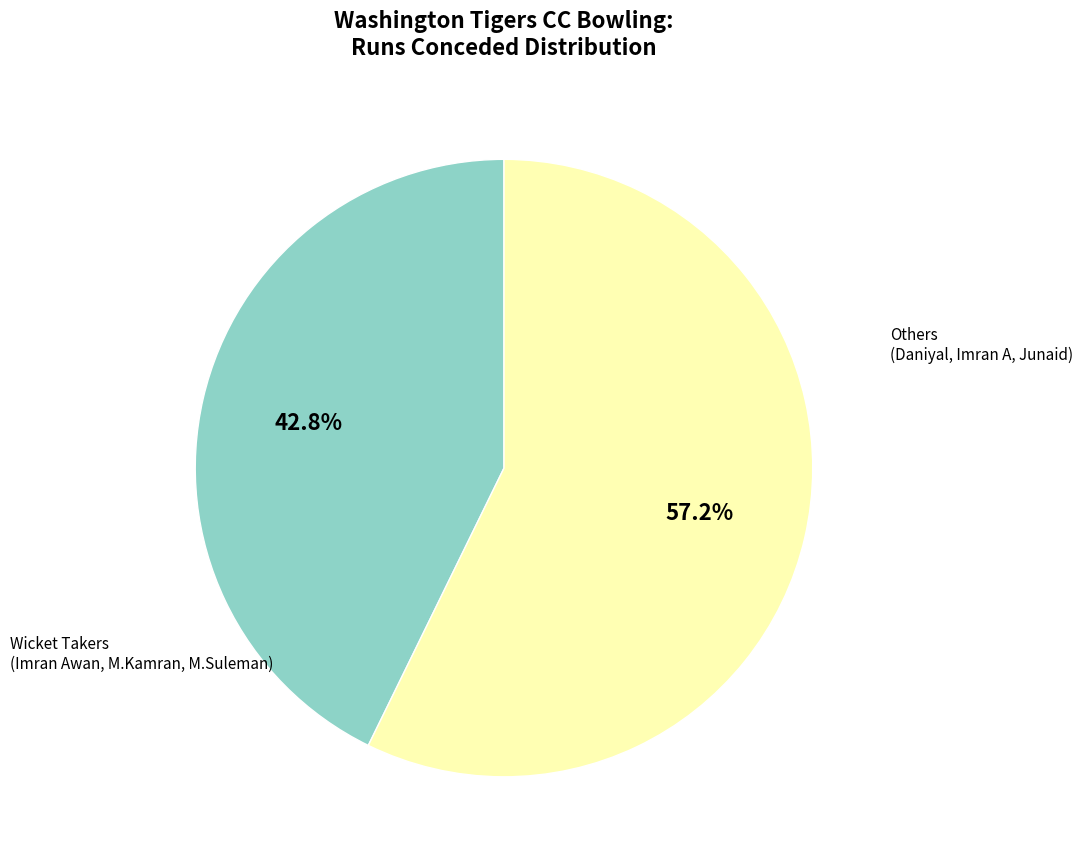

Does any single category account for the majority?

Yes